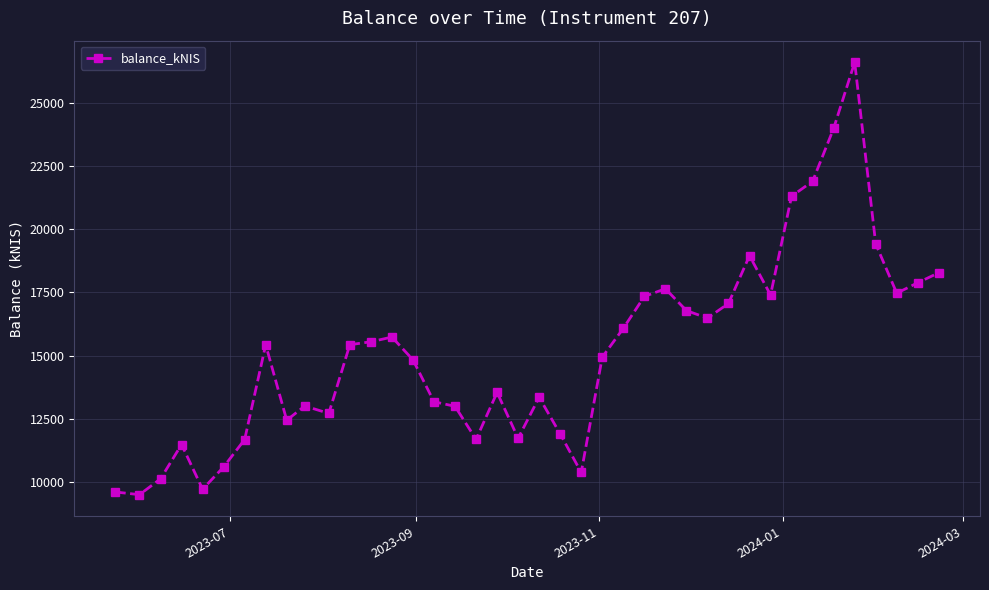

What is the difference between the maximum and minimum values?

17145.6